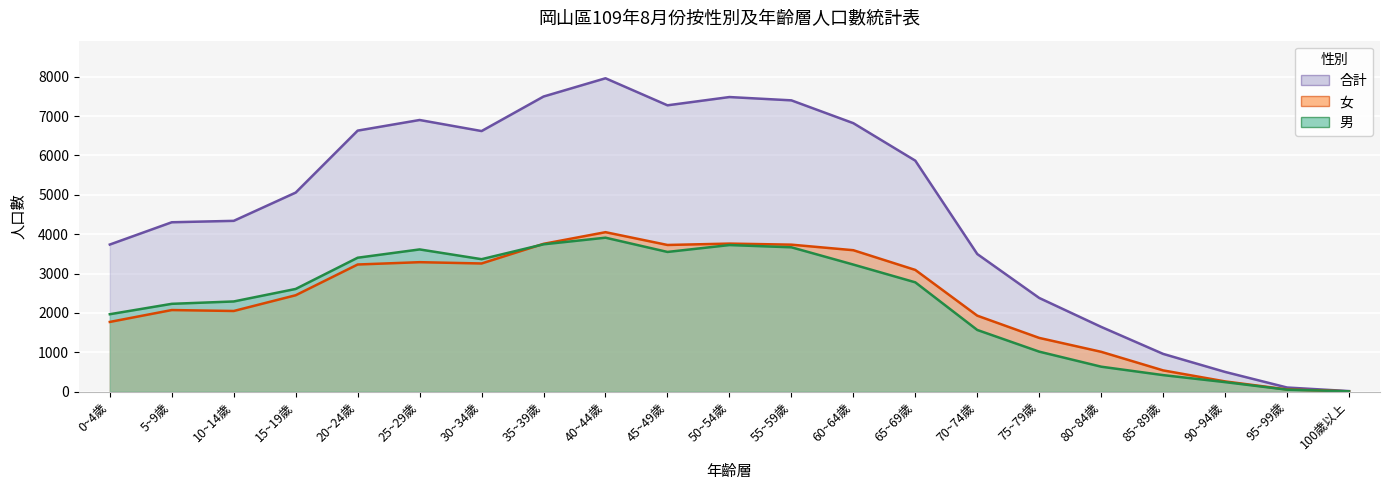

How many intersections are there between 女 and 男?

2